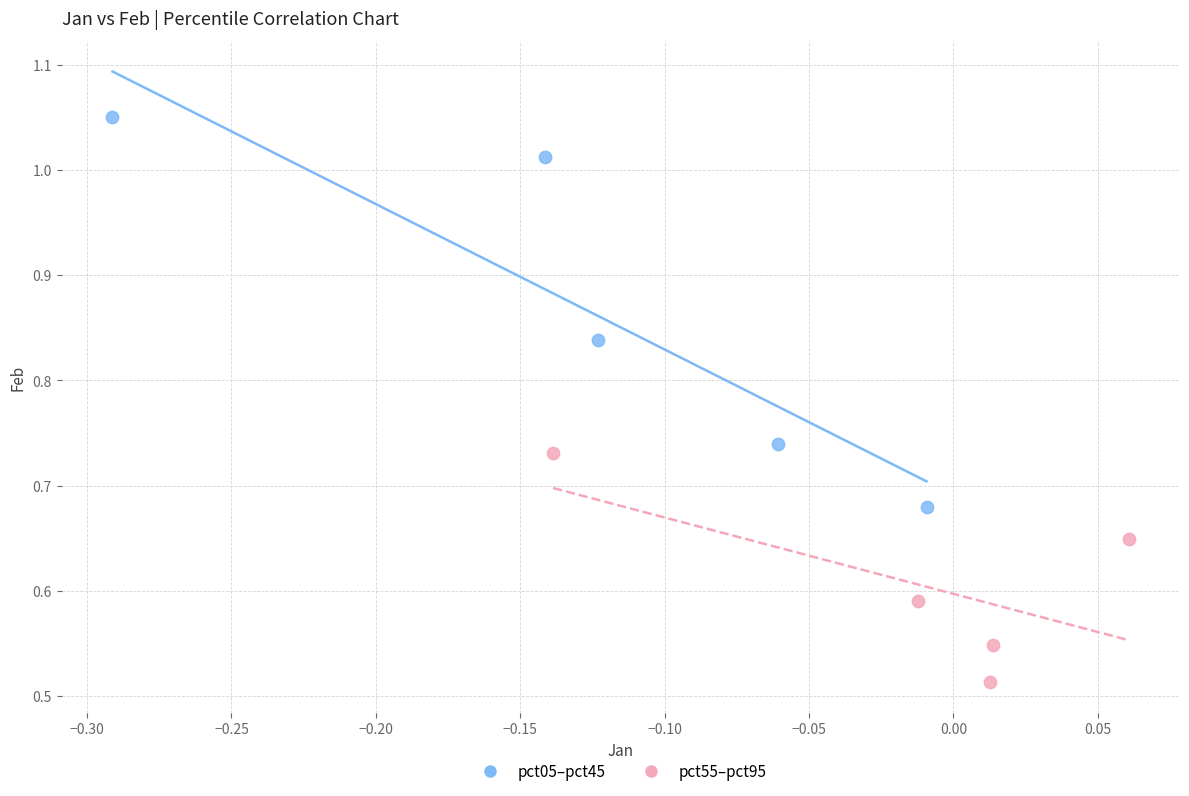

What are all the series names shown in the legend?

pct05–pct45, pct55–pct95